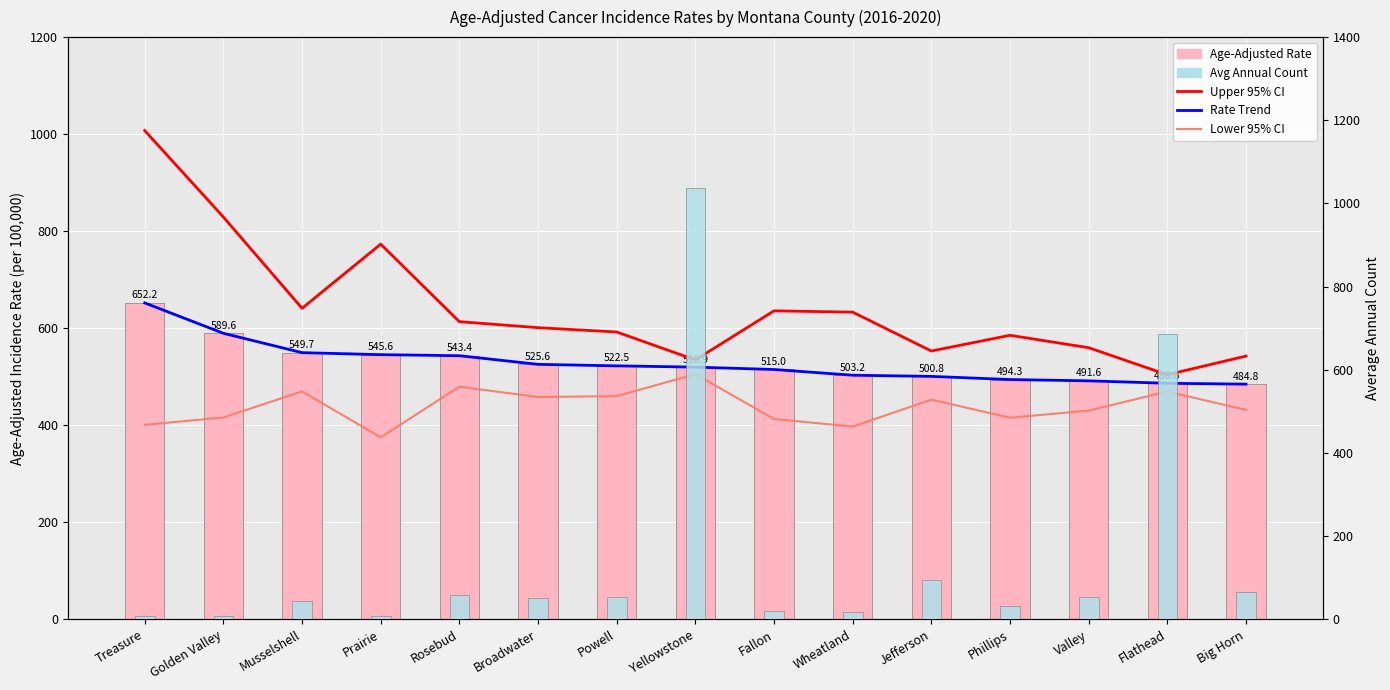

Which label corresponds to the largest value in the chart?

Yellowstone